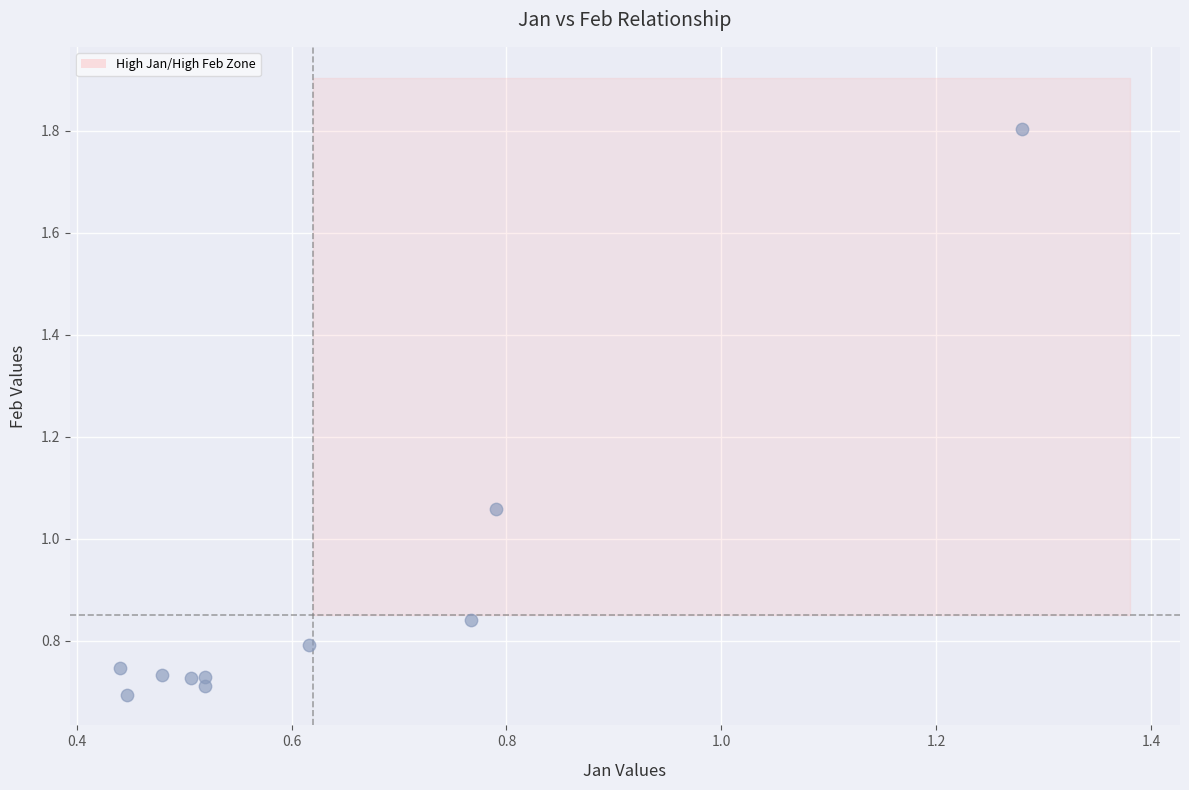

What is the average Y value?

0.9